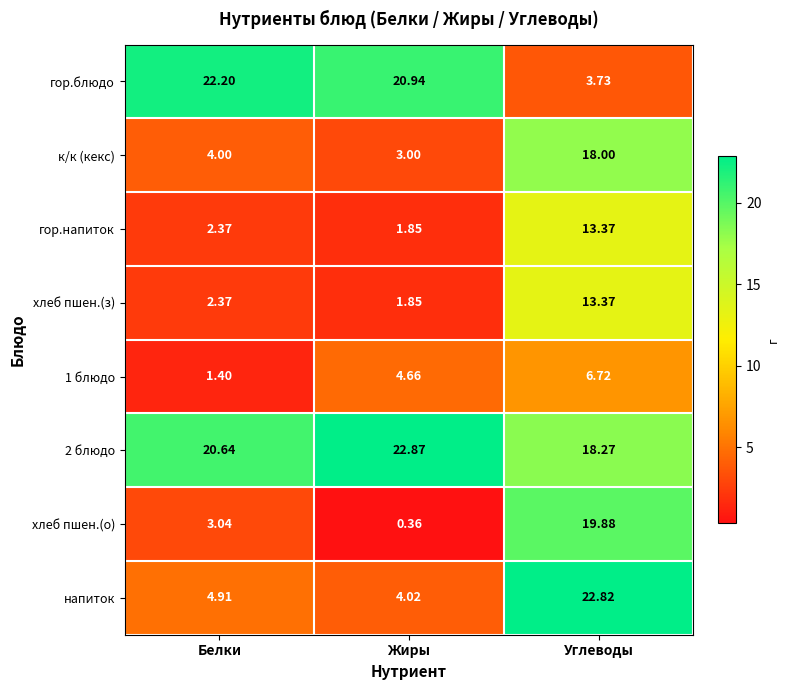

Which series has the largest range (max minus min)?

хлеб пшен.(о)